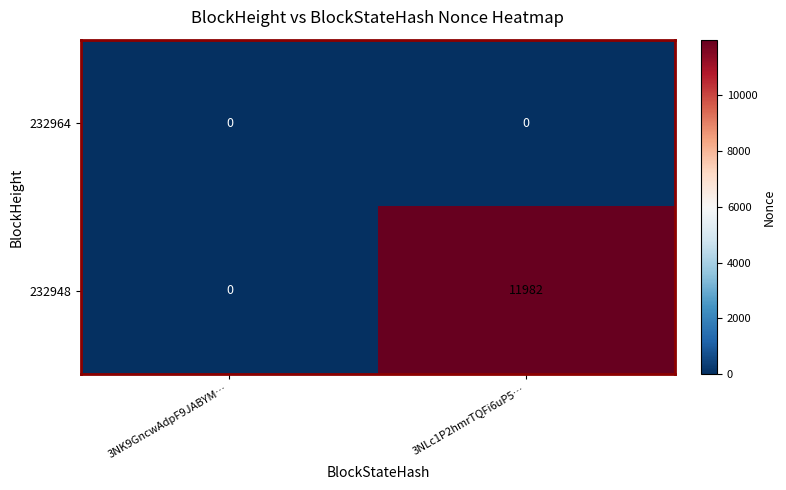

True or false: 232964 has a value of 0 at 3NK9GncwAdpF9JABYM….

True